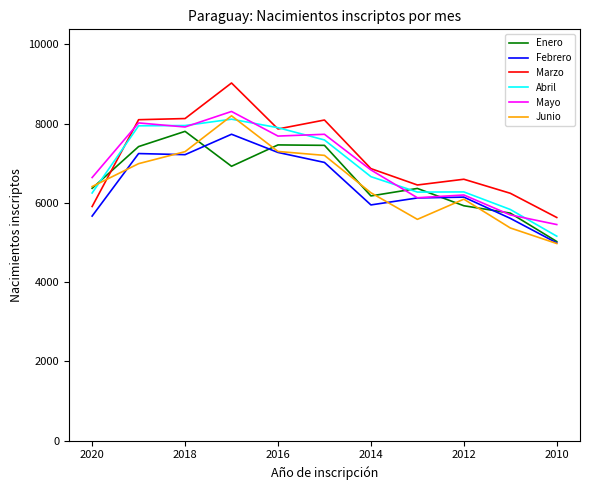

What is the minimum value shown in the chart?

4976